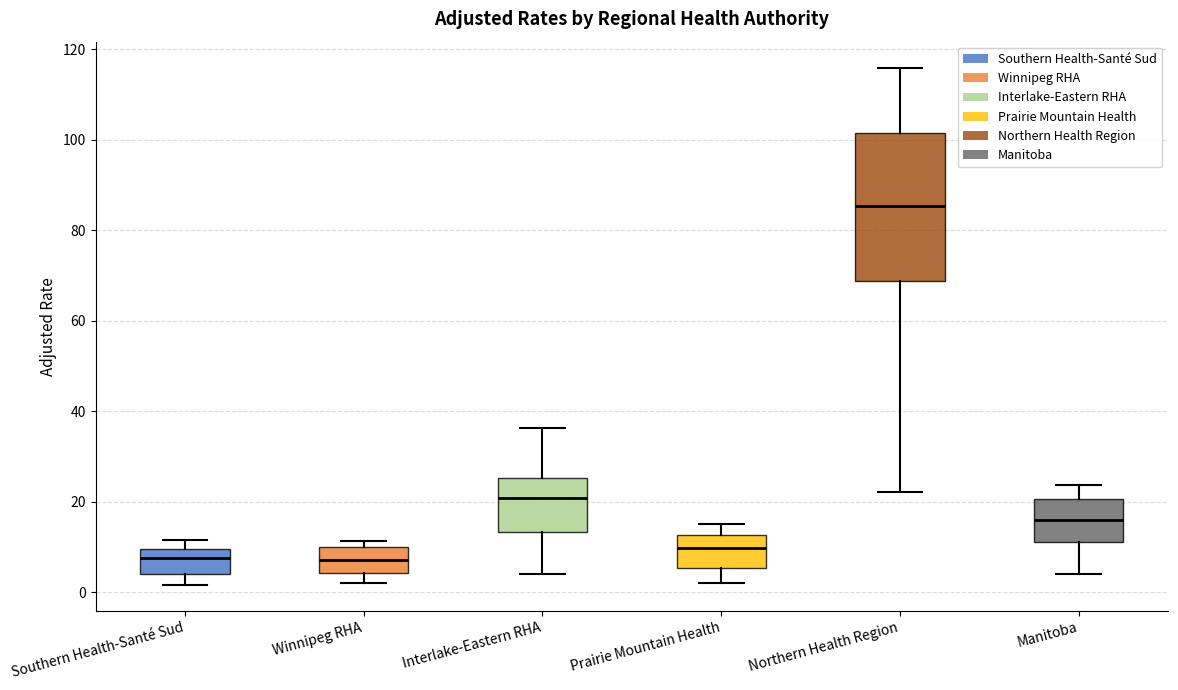

Which box is the tallest, from its lower edge to its upper edge?

Northern Health Region